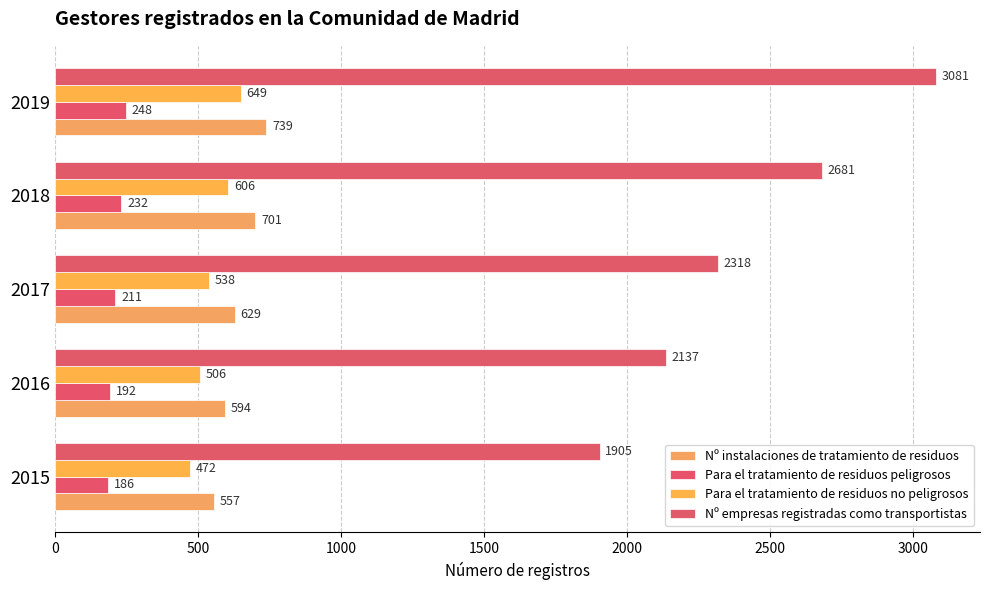

How many Nº instalaciones de tratamiento de residuos values are between 594 and 701?

3